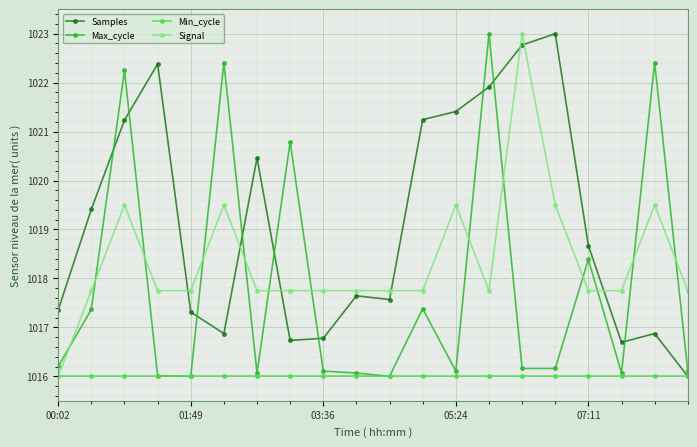

What is the average value of the Signal series?

1018.4